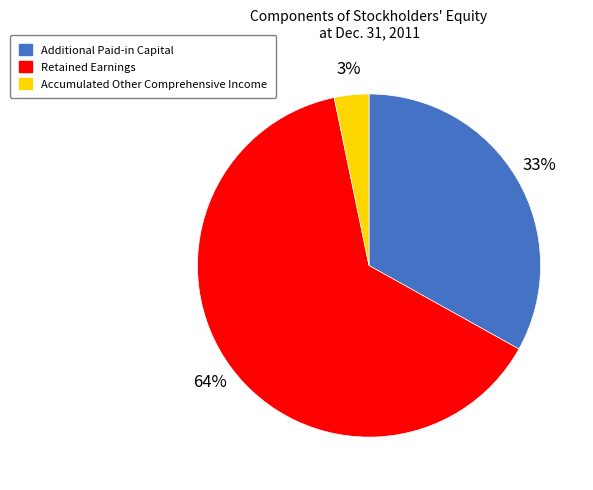

To the nearest percent, what is the average slice percentage?

33%